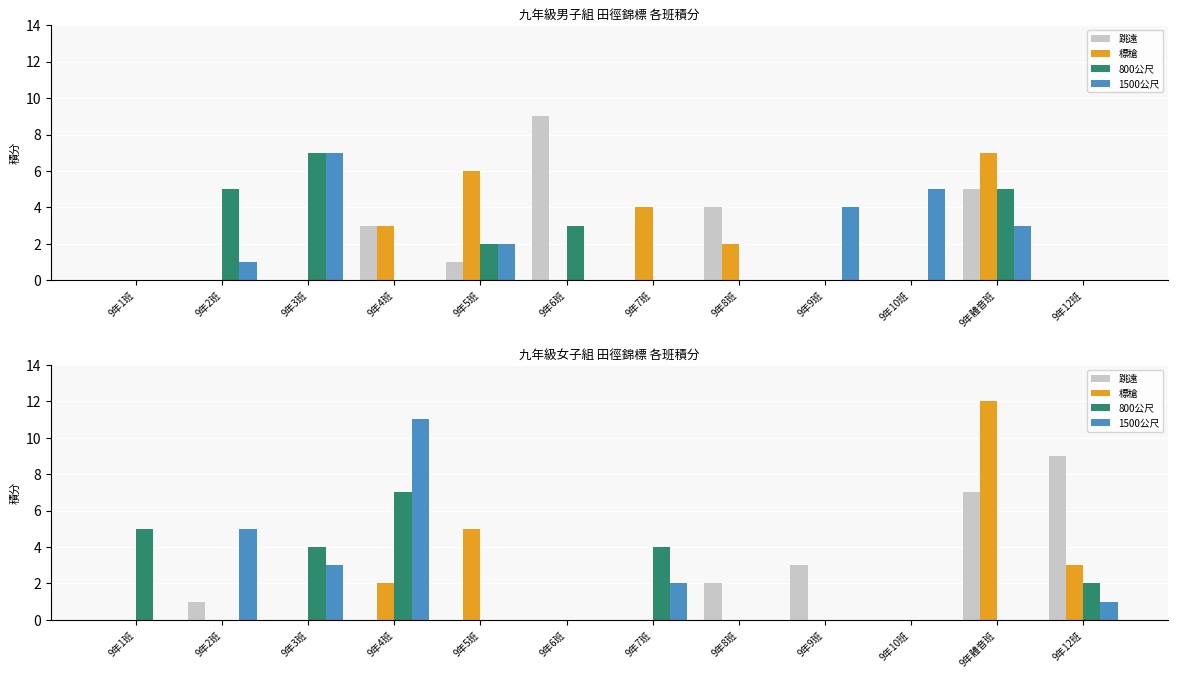

What is the label of the 1st bar from the right?

9年12班